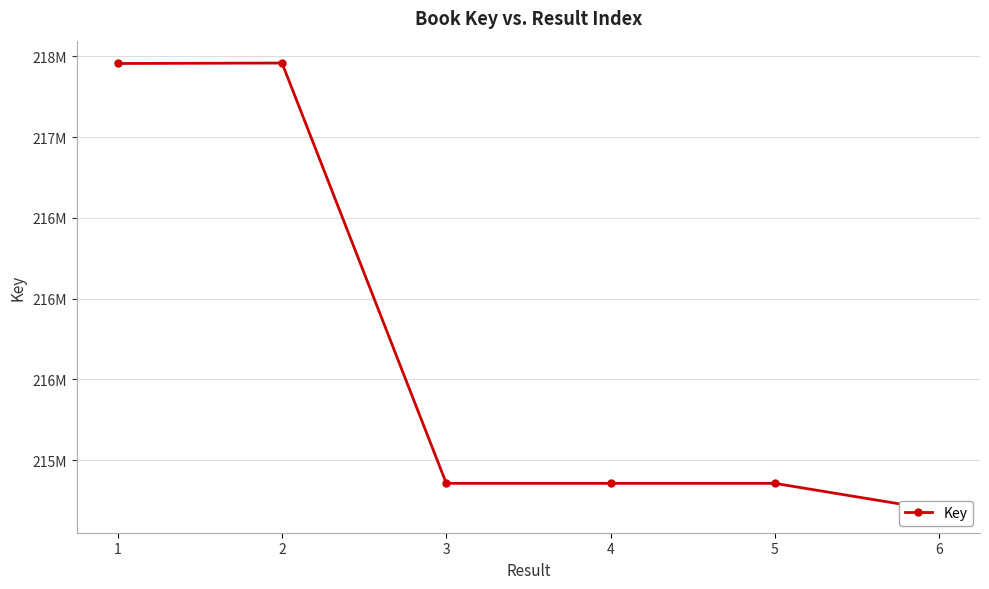

The chart shows a value of 214855504 at 4. True or false?

True